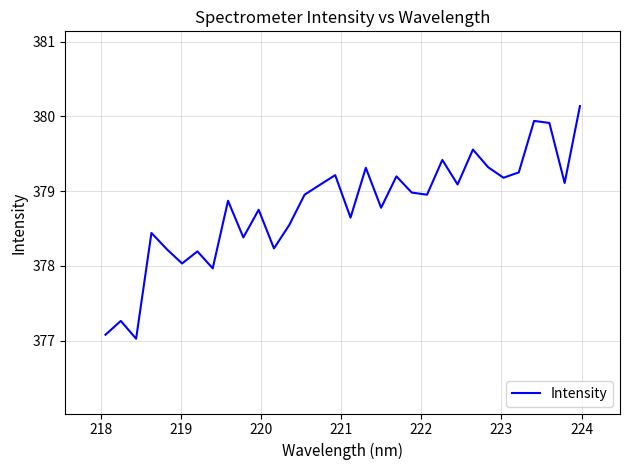

What is the greatest value displayed?

380.1